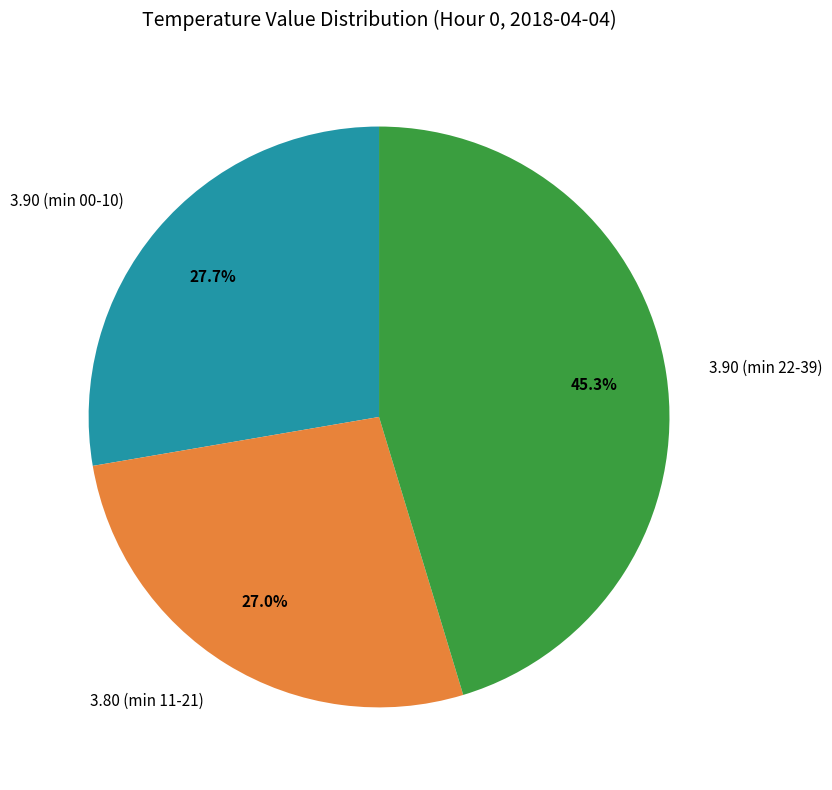

How many slices are in this pie chart?

3